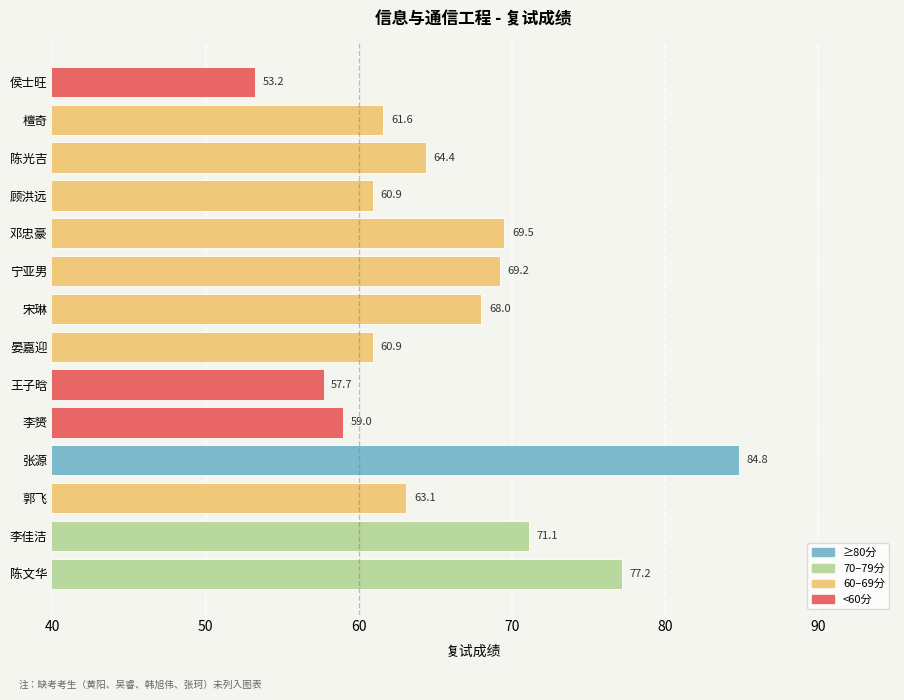

What is the change in value from 张源 to 宁亚男?

-15.6